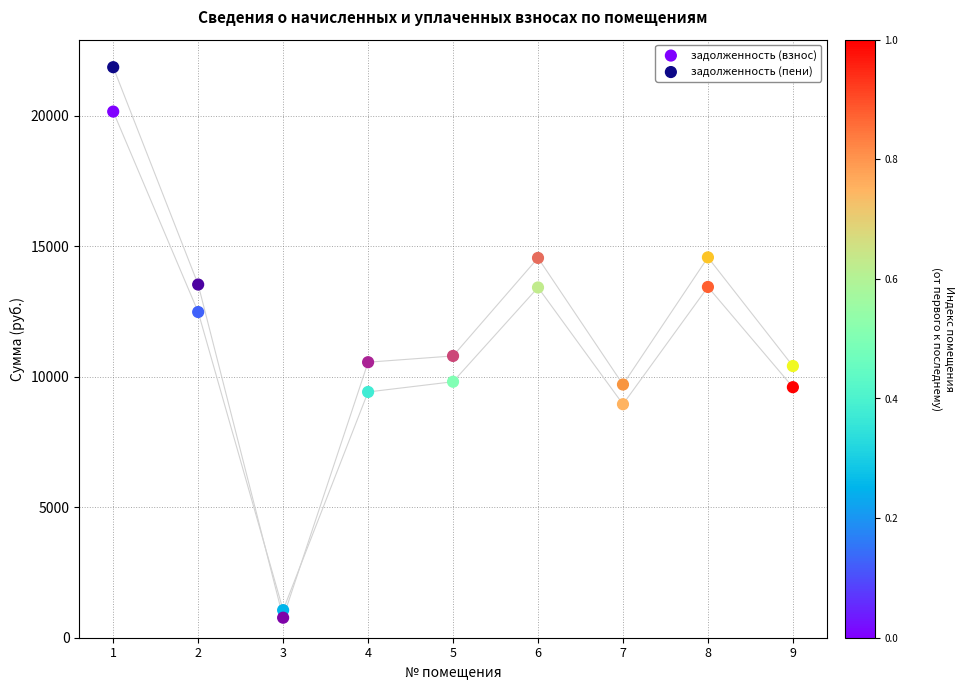

Which series reaches the maximum Y coordinate?

задолженность (пени)